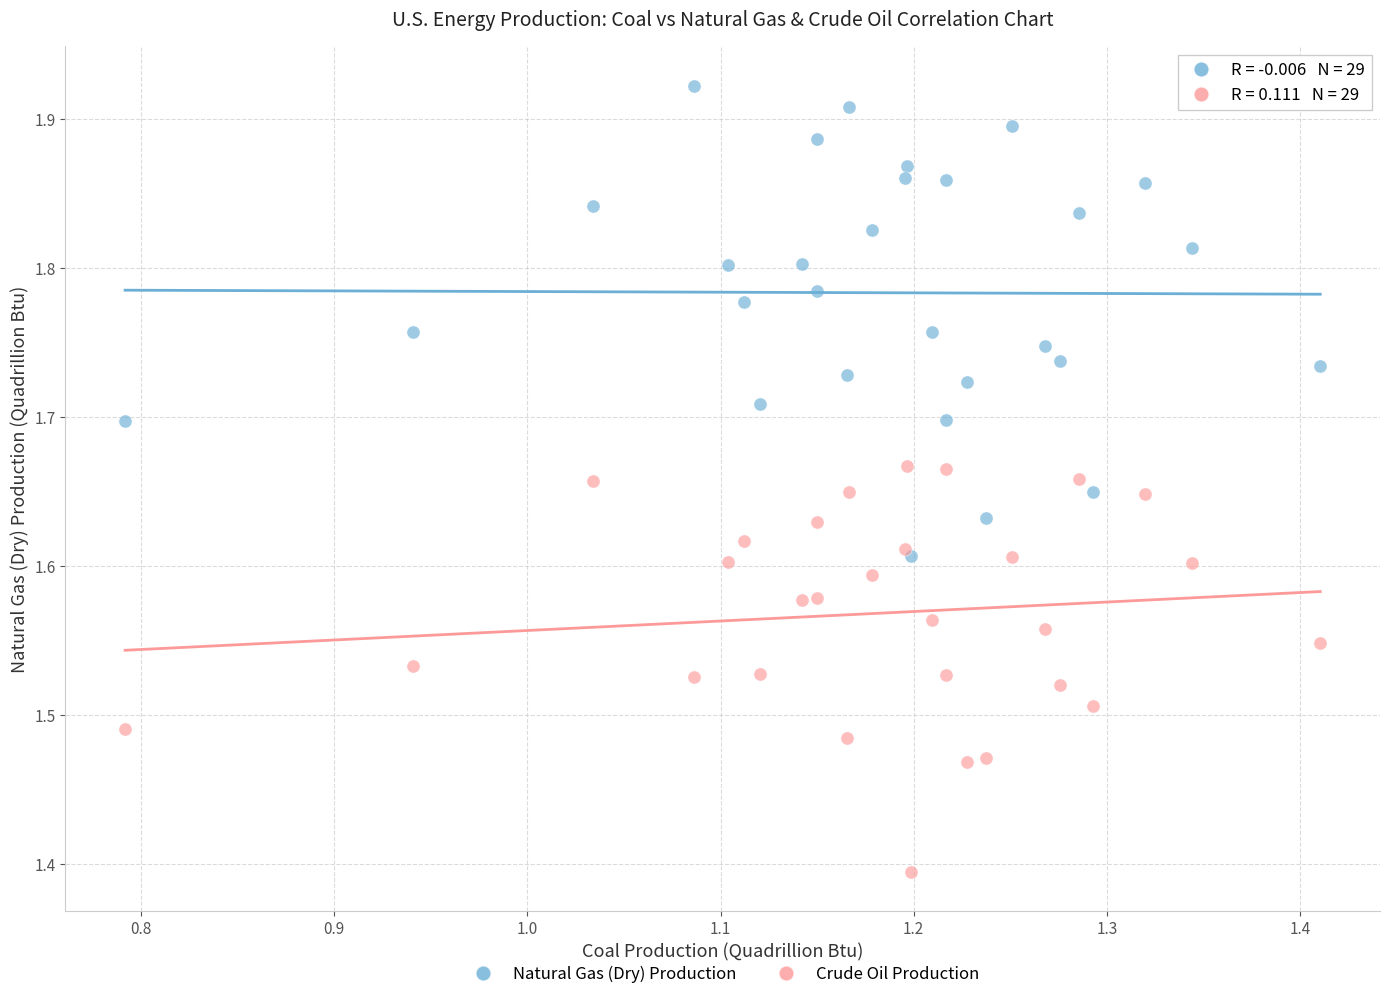

Across all series, what Y value is closest to 1?

1.4